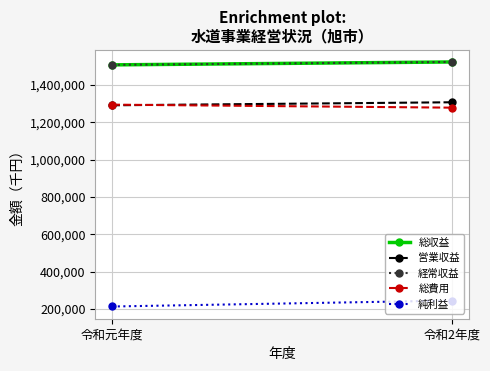

Reading left to right, extract all data points from this chart.

総収益: 1506865	1522452
営業収益: 1290392	1306628
経常収益: 1506865	1522452
総費用: 1293864	1277719
純利益: 213001	244733